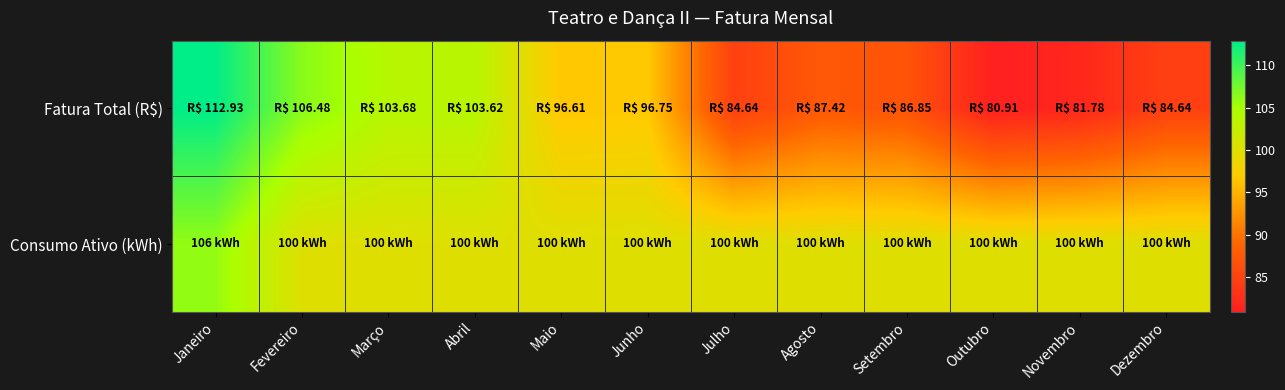

What is the total value across all series at Outubro?

180.9